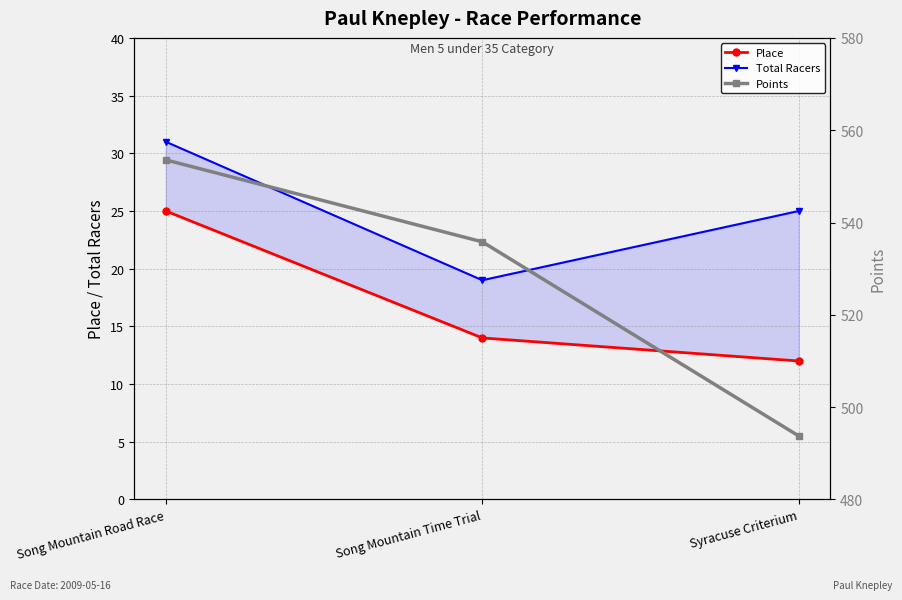

What is the spread (max minus min) of values at Syracuse Criterium?

481.8